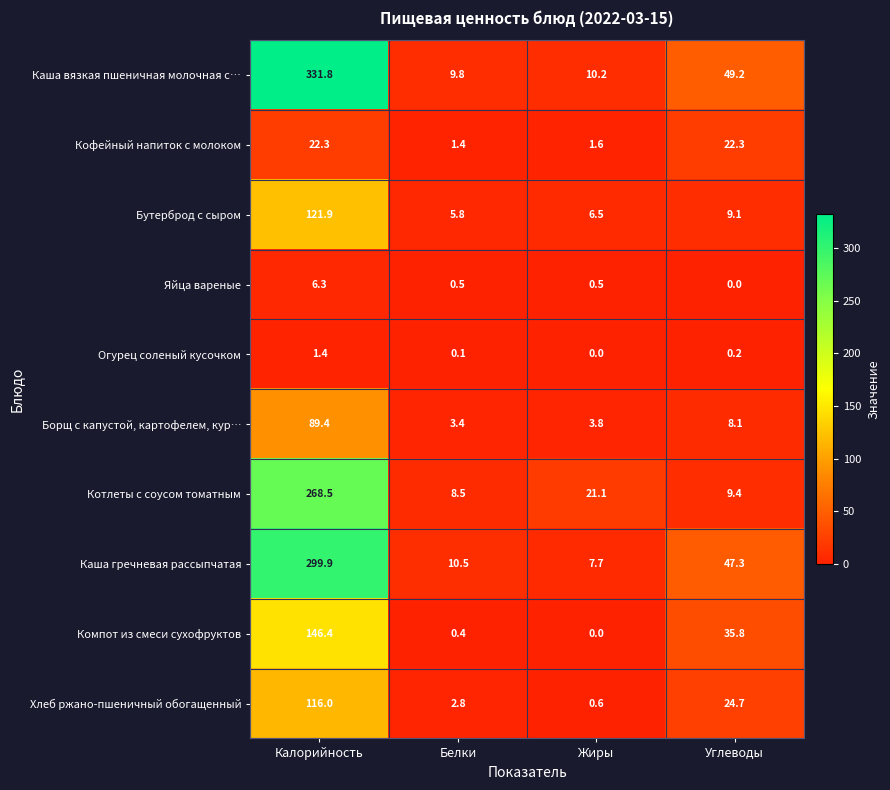

What is the maximum value shown in the chart?

331.8